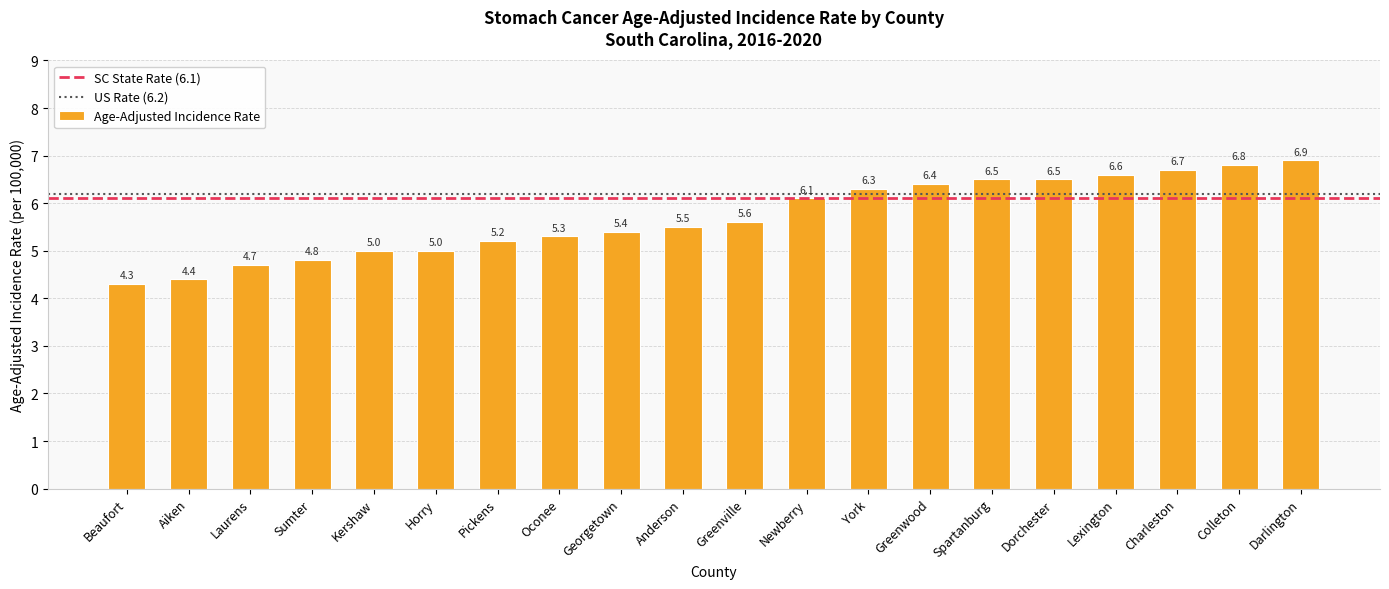

What is the change in value from Georgetown to Colleton?

+1.4